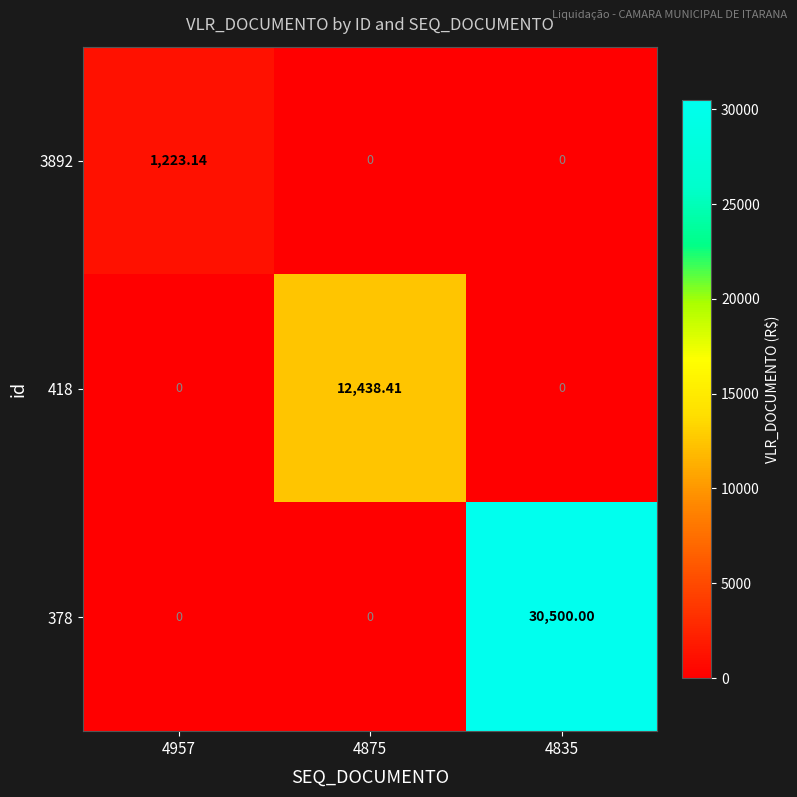

Which series has the largest range (max minus min)?

378